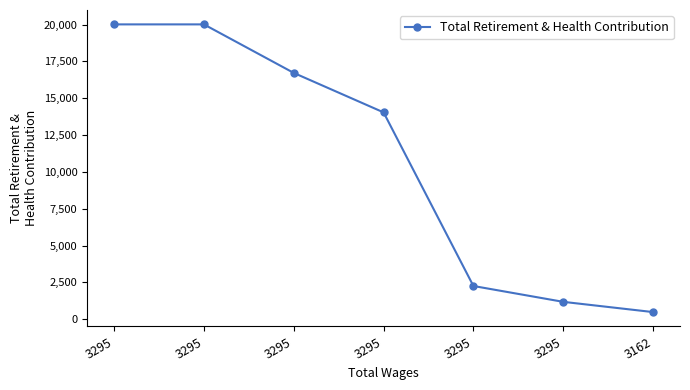

Which has a higher value, 3295 or 3162?

3295